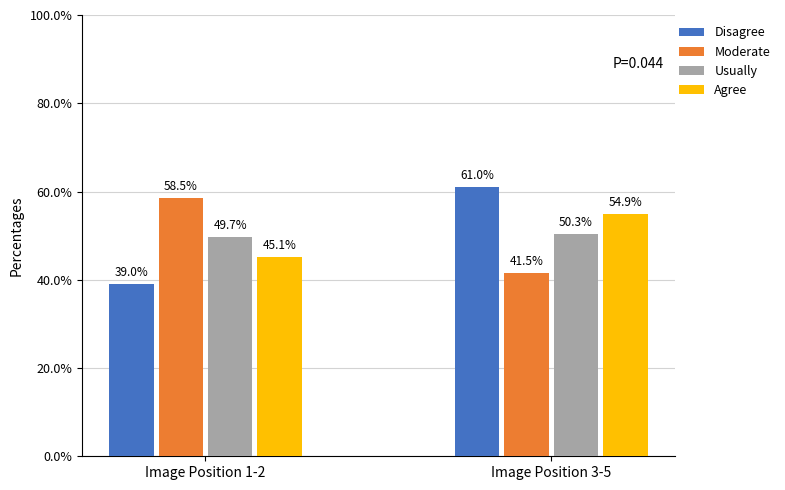

Reading right to left, what are all the values shown in this chart?

Disagree: Image Position 3-5=61.0	Image Position 1-2=39.0
Moderate: Image Position 3-5=41.5	Image Position 1-2=58.5
Usually: Image Position 3-5=50.3	Image Position 1-2=49.7
Agree: Image Position 3-5=54.9	Image Position 1-2=45.1